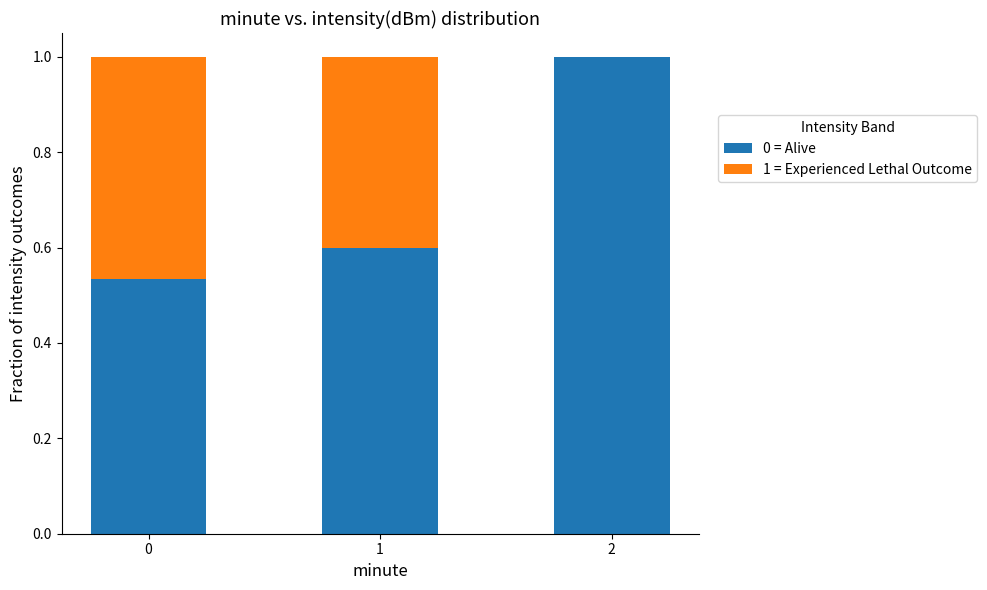

The 0 = Alive series shows 0.6 at 1. True or false?

True